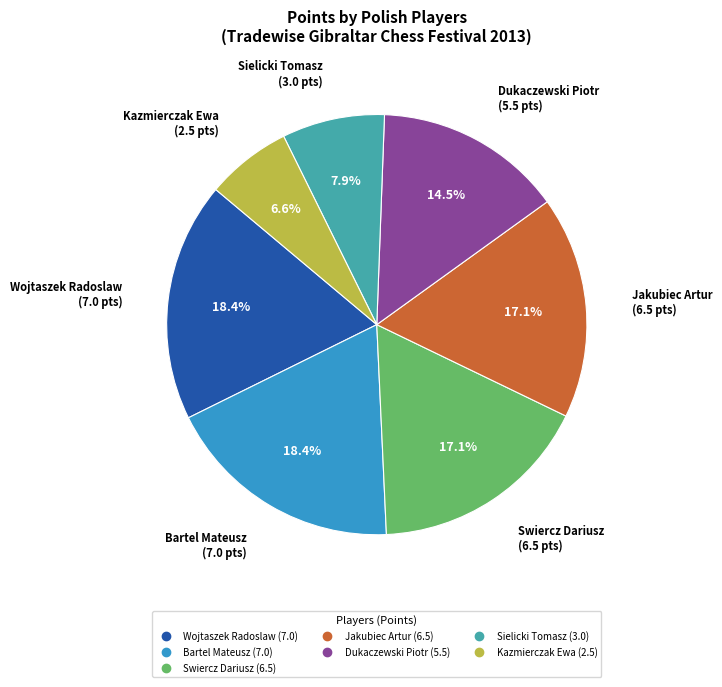

What percentage is the Kazmierczak Ewa slice, to the nearest percent?

7%